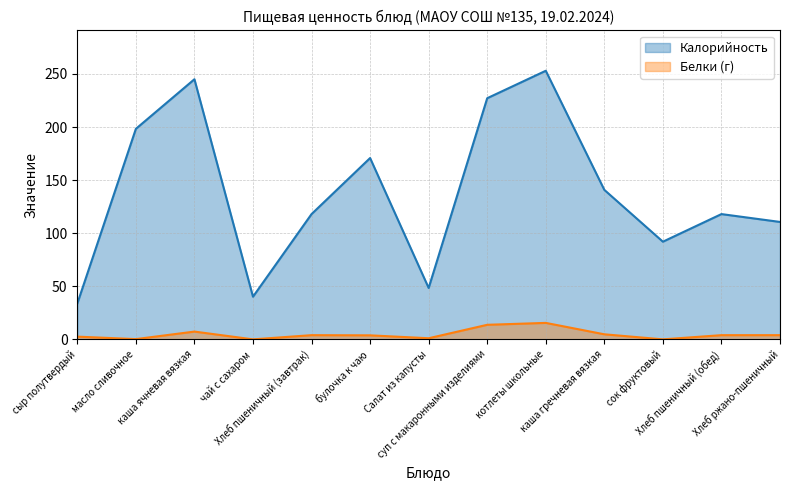

How many values in the Калорийность series exceed 118?

6